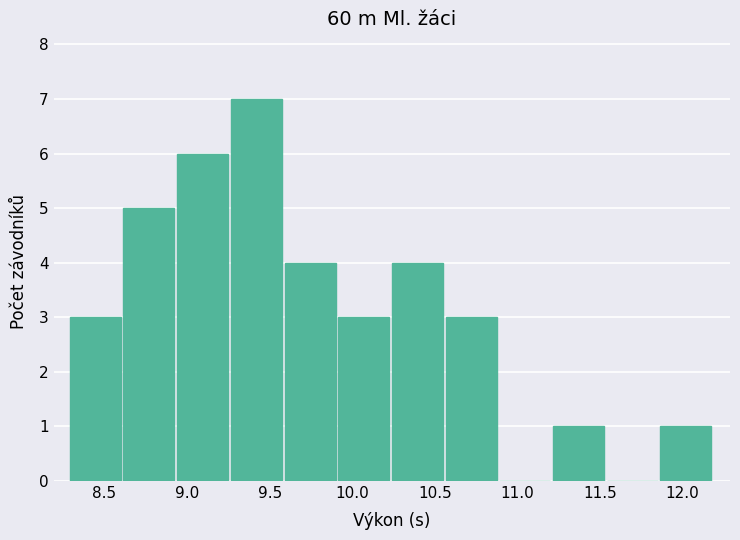

Over which range of the x-axis is the bar tallest?

9.265 to 9.590